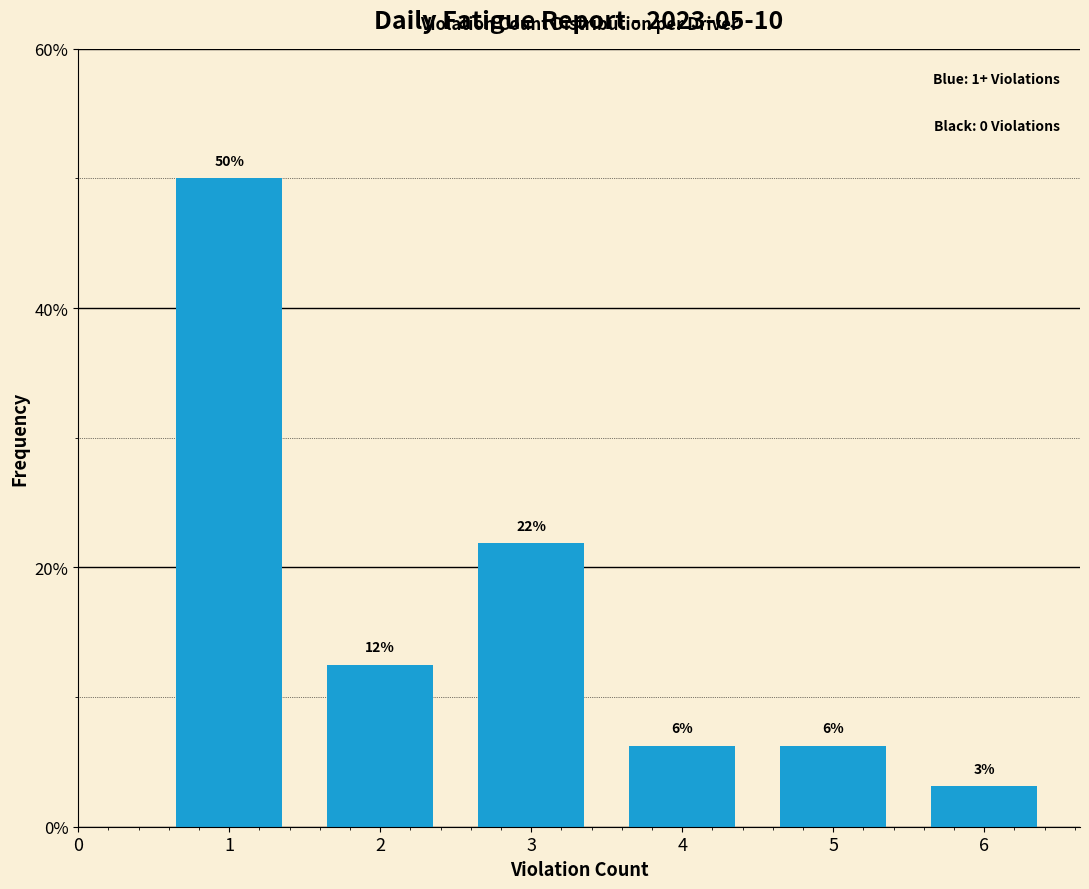

How many bars are there in total?

6